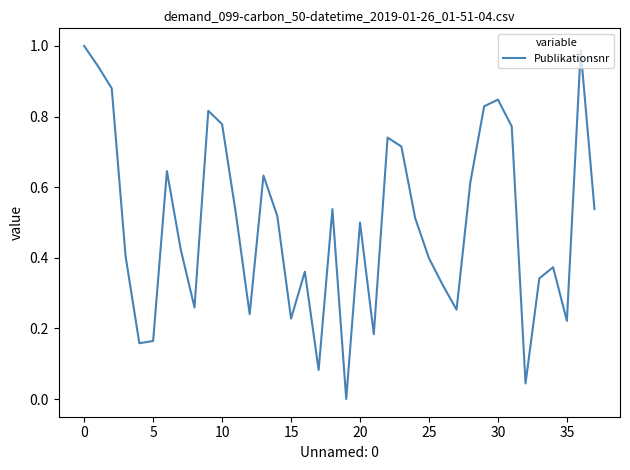

True or false: the data shows 0.1 at 5.

False